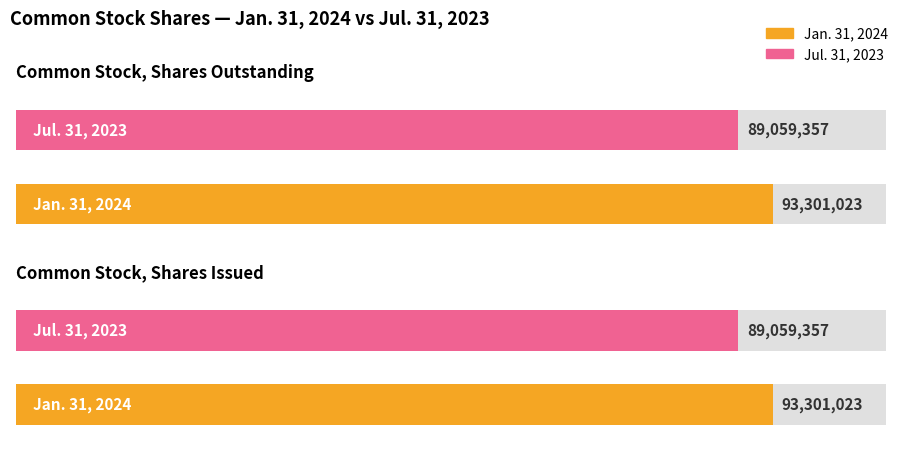

Which category has the lowest value in the Jan. 31, 2024 series?

Common Stock, Shares Outstanding